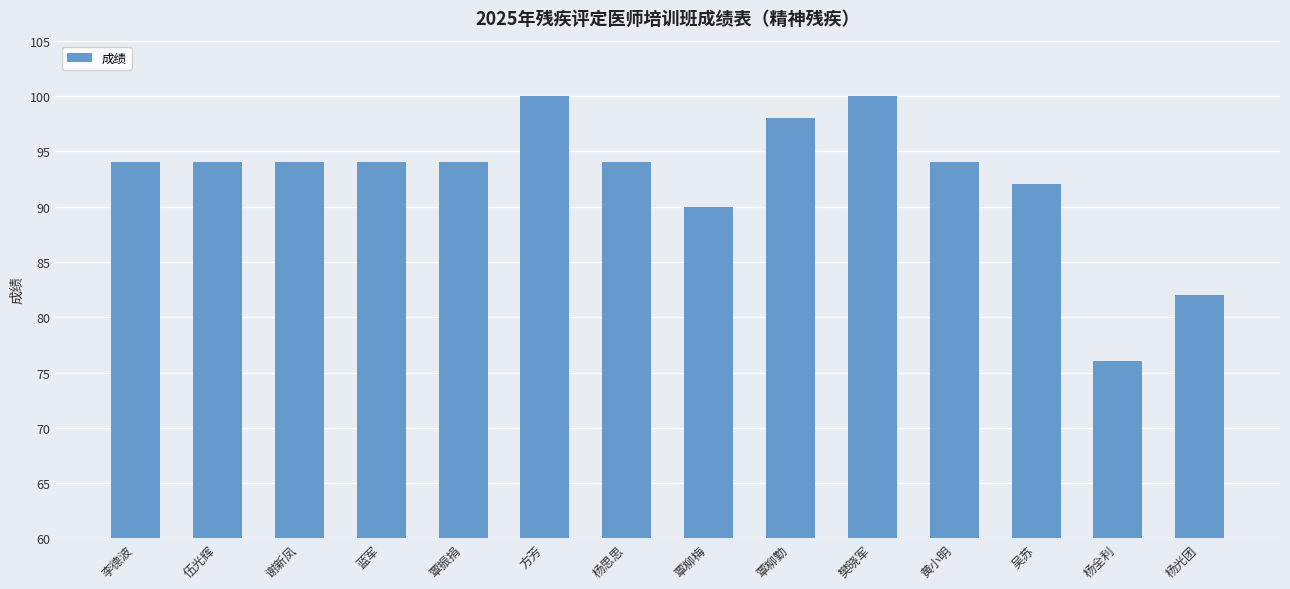

What is the maximum value shown in the chart?

100